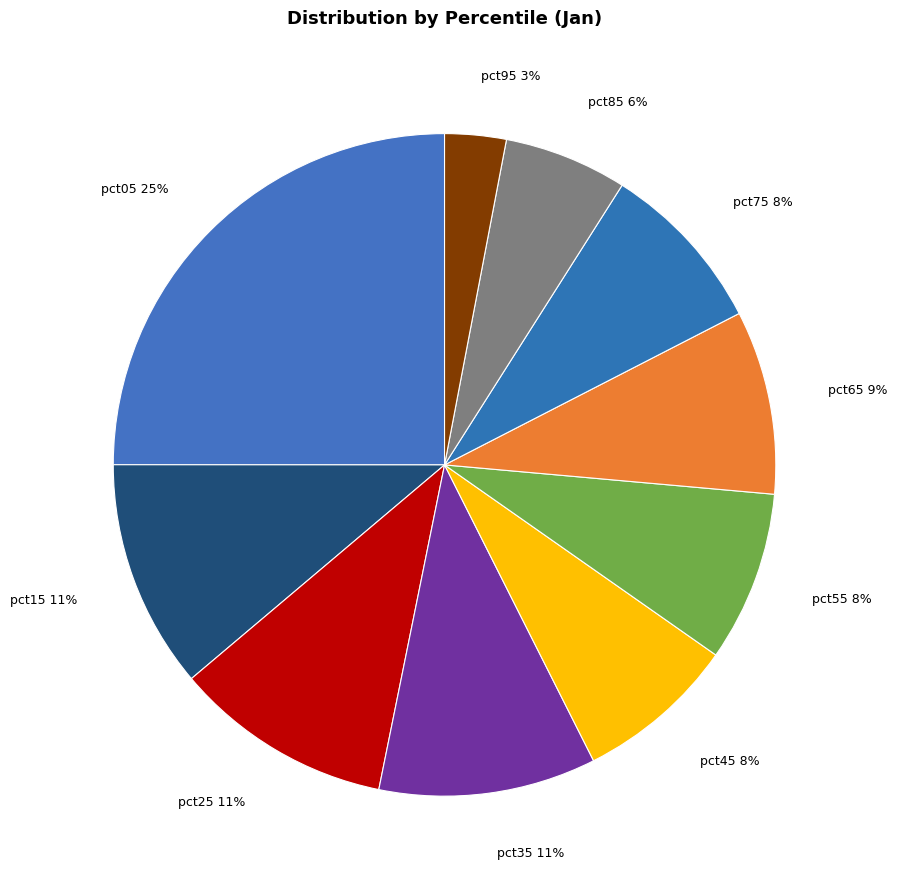

How many segments does this pie chart have?

10